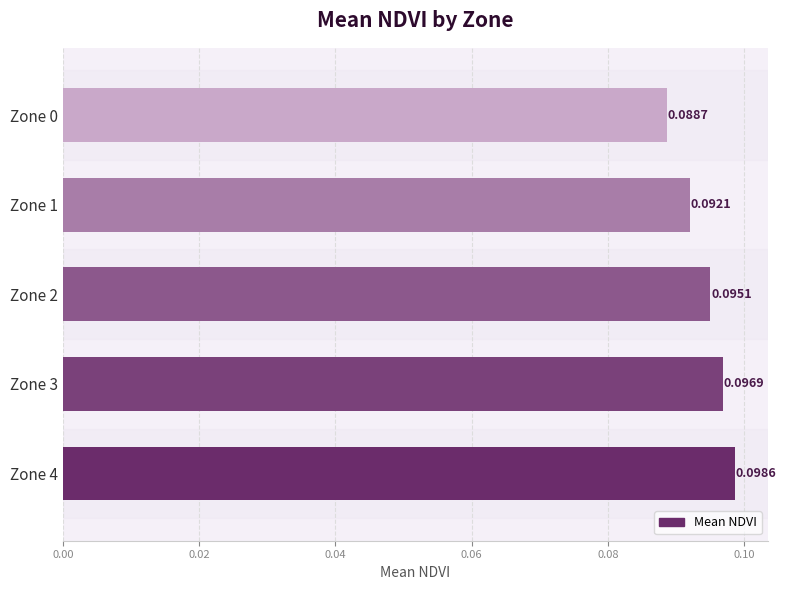

Between Zone 0 and Zone 3, which is larger?

Zone 3